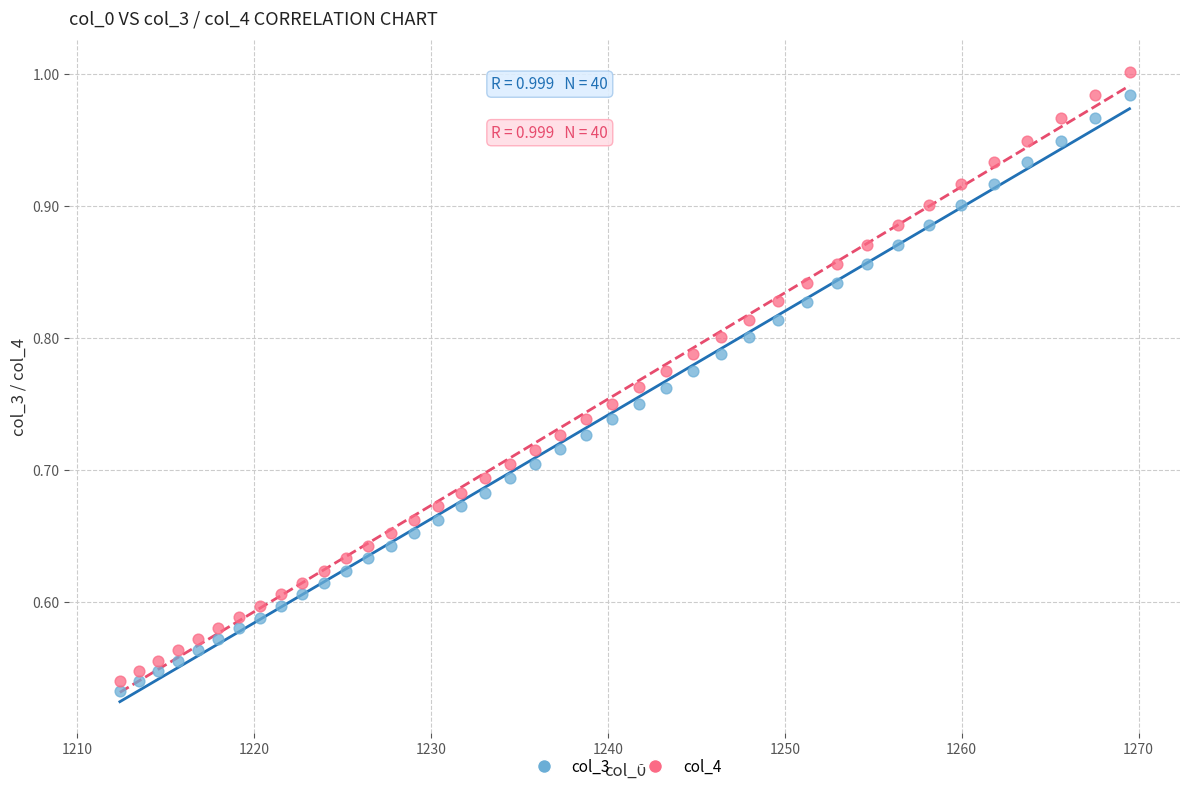

Which series reaches the minimum Y coordinate?

col_3